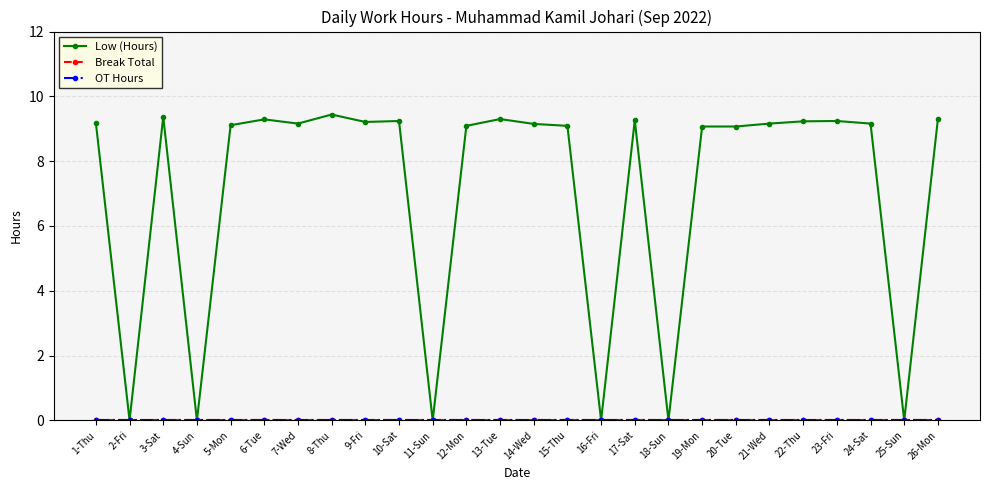

How many lines are shown in the chart?

3